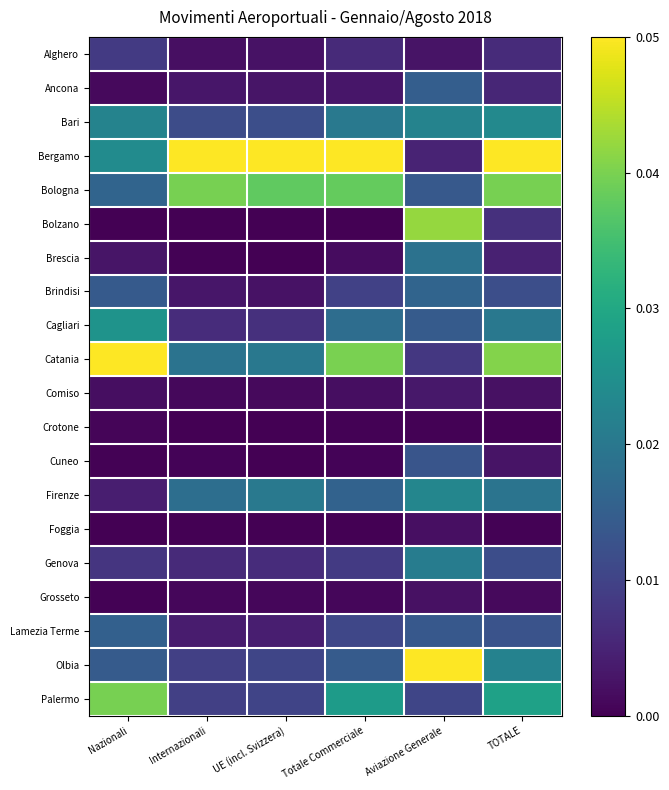

How many categories are shown in the chart?

6